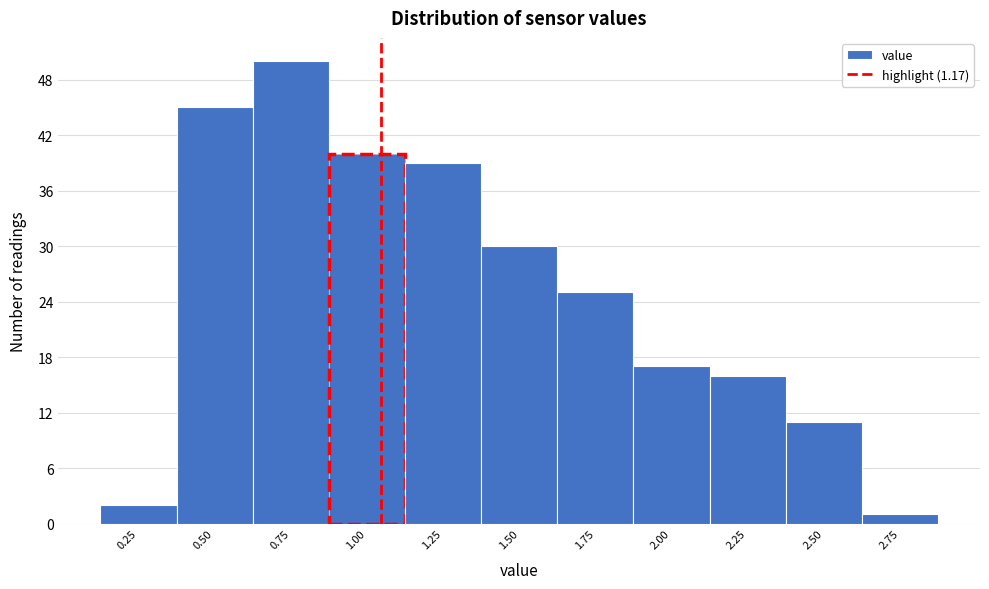

Reading left to right, list all the values displayed in this chart.

2	45	50	40	39	30	25	17	16	11	1